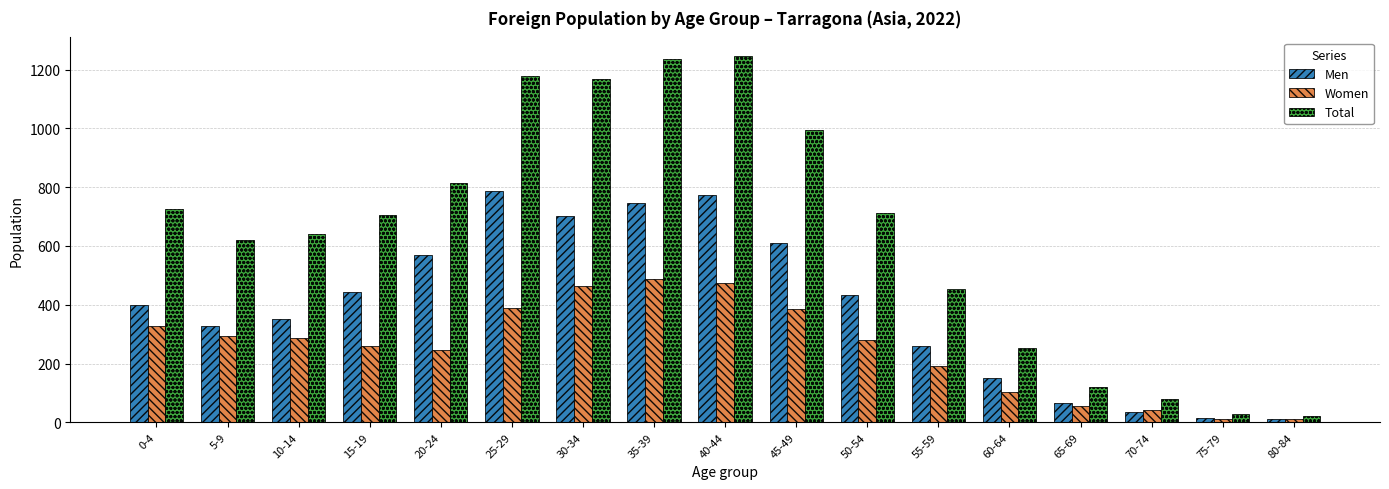

What is the difference between the second highest and second lowest values in the Women series?

461